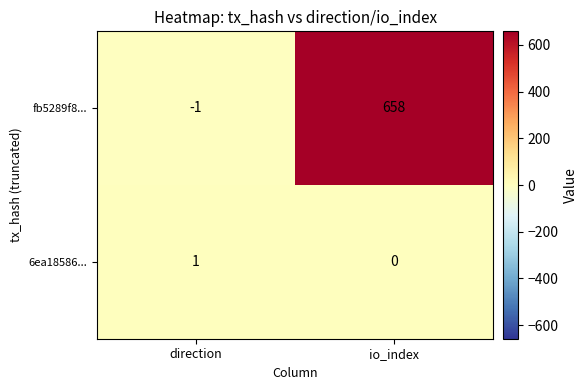

Which label corresponds to the largest value in the chart?

io_index